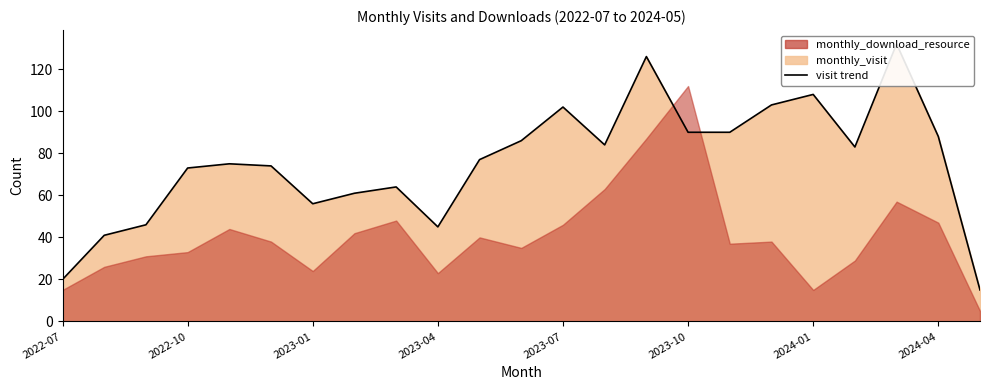

What is the value of the 11th point from the left?

77